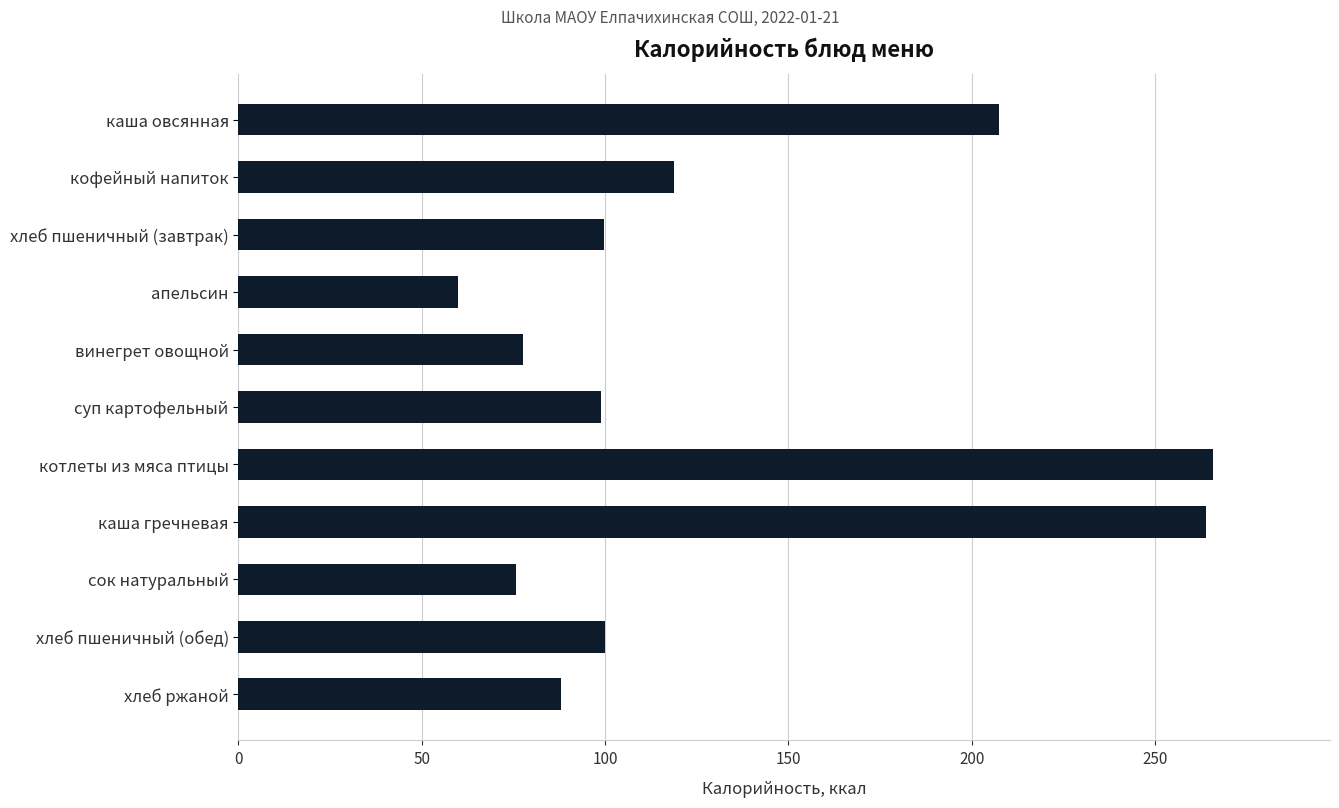

What is the smallest value displayed?

60.0